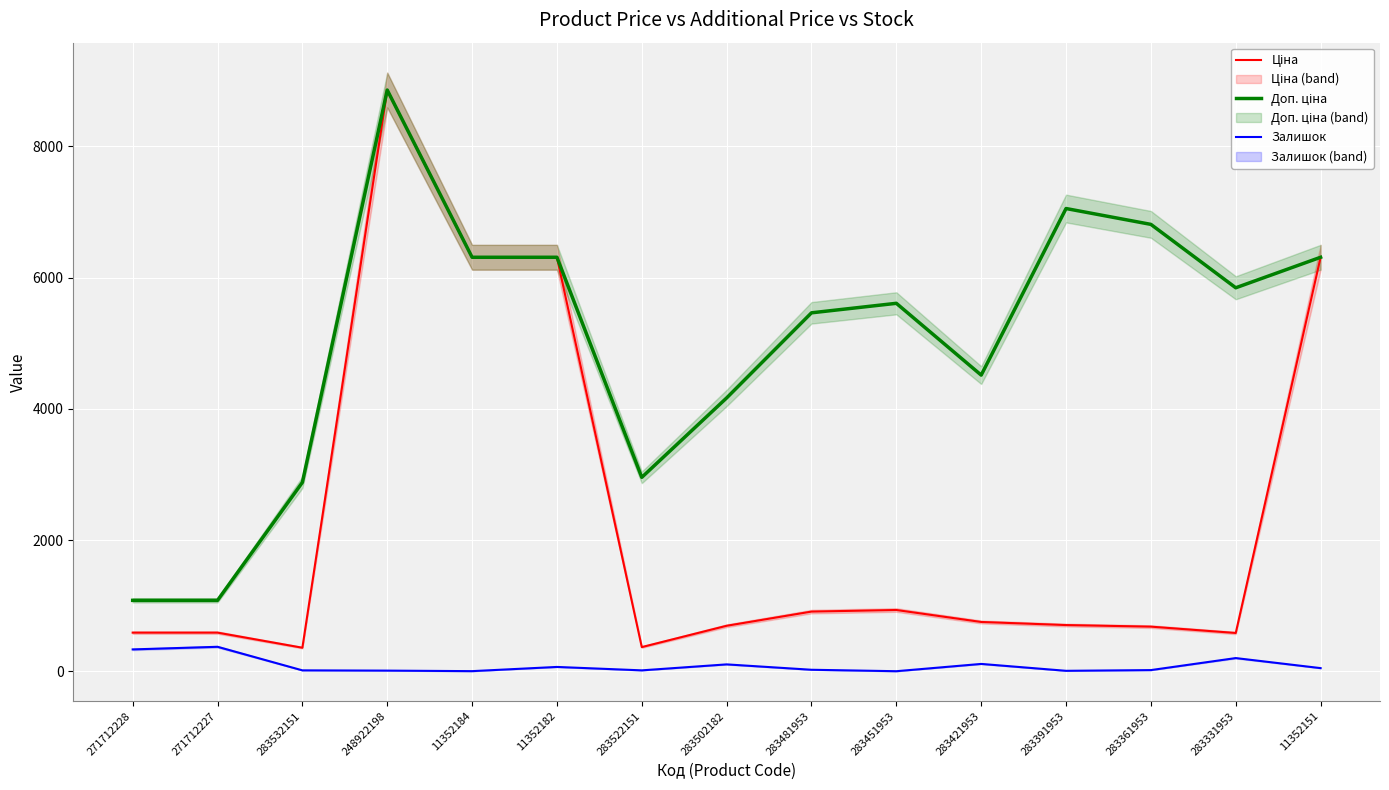

List the labels in order of Ціна value, smallest first.

283532151, 283522151, 283331953, 271712228, 271712227, 283361953, 283502182, 283391953, 283421953, 283481953, 283451953, 11352184, 11352182, 11352151, 248922198